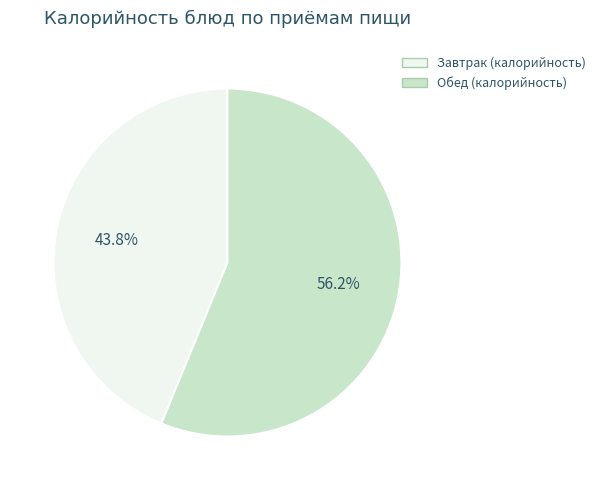

Is there a majority slice in this chart?

Yes